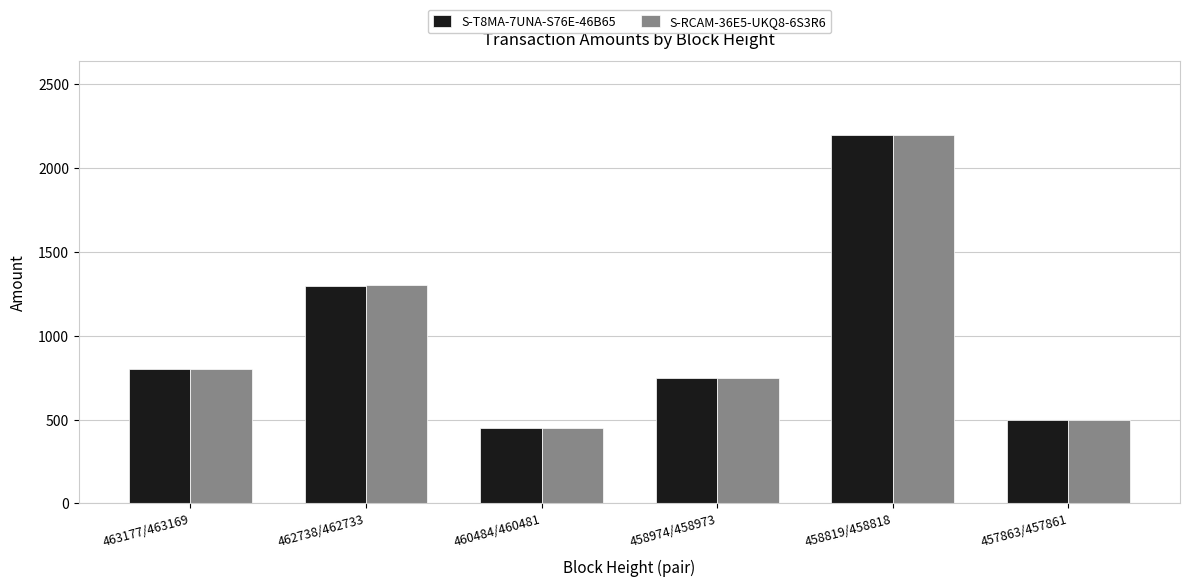

Reading left to right, what are all the values shown in this chart?

S-T8MA-7UNA-S76E-46B65: 799	1299	449	749	2199	499
S-RCAM-36E5-UKQ8-6S3R6: 800	1300	450	750	2200	500